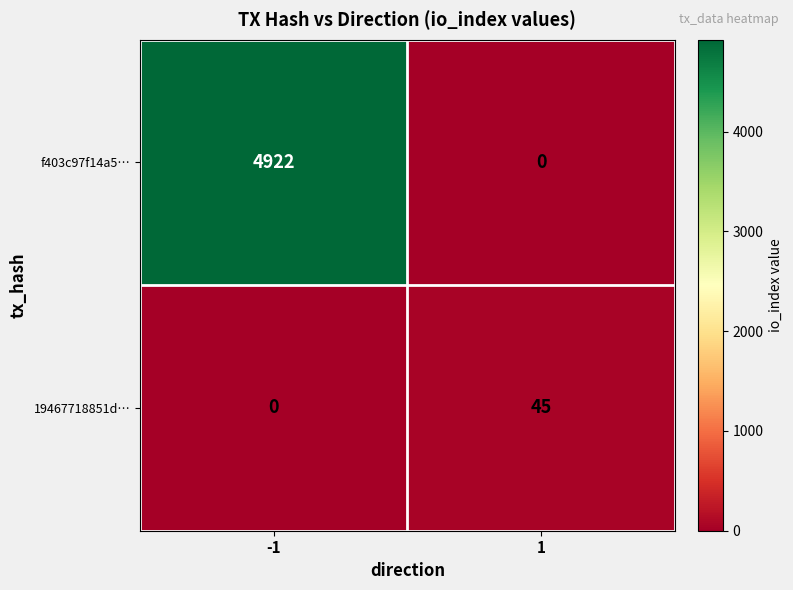

Between -1 and 1, which series saw the biggest shift?

f403c97f14a5…